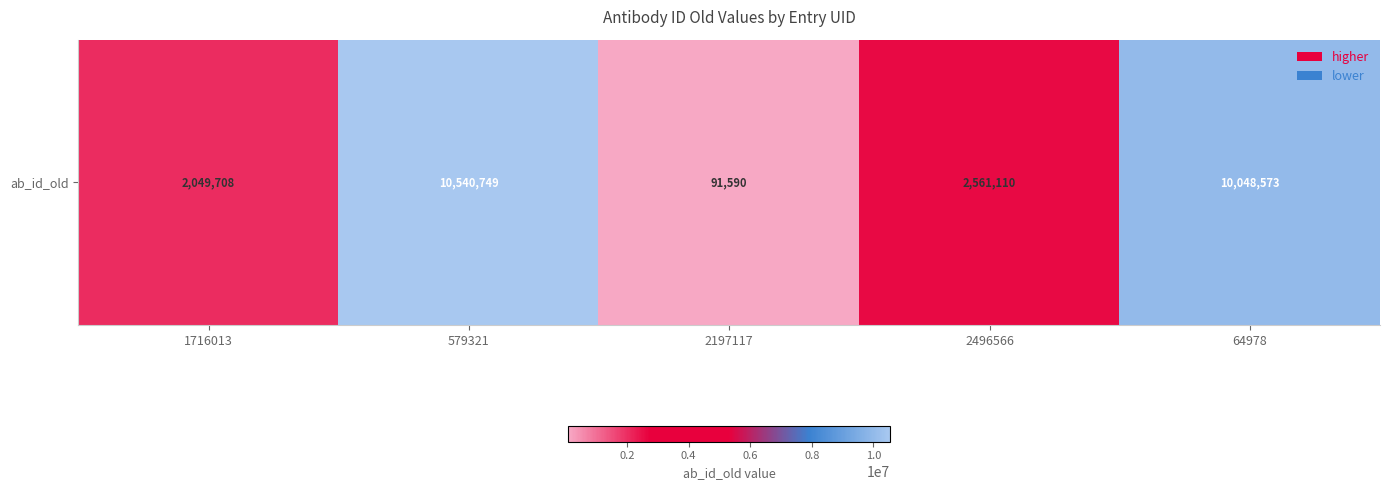

What is the sum of all values?

25291730